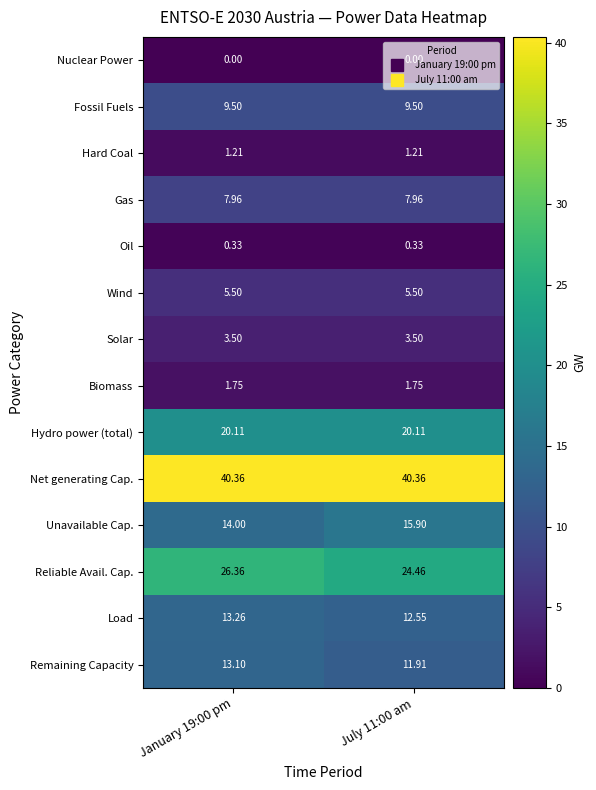

Rank the series at January 19:00 pm from highest to lowest value.

Net generating Cap., Reliable Avail. Cap., Hydro power (total), Unavailable Cap., Load, Remaining Capacity, Fossil Fuels, Gas, Wind, Solar, Biomass, Hard Coal, Oil, Nuclear Power